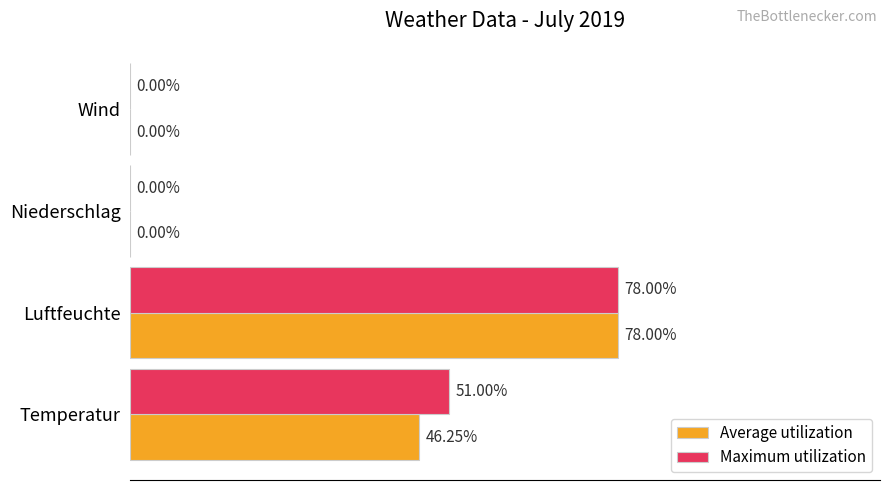

Which series has the largest total across all categories?

Maximum utilization